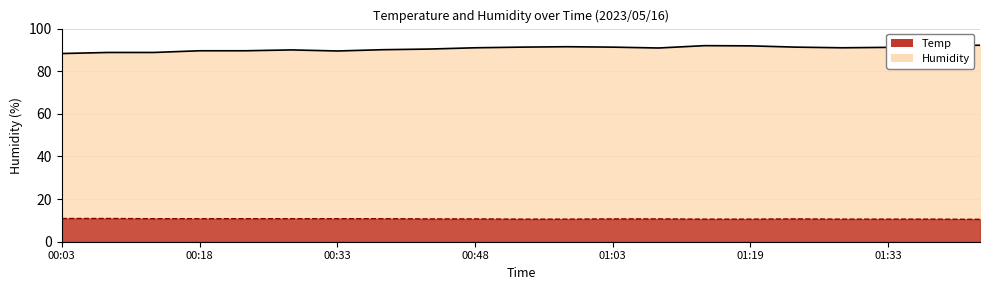

Which category has the highest value in the Humidity series?

01:43